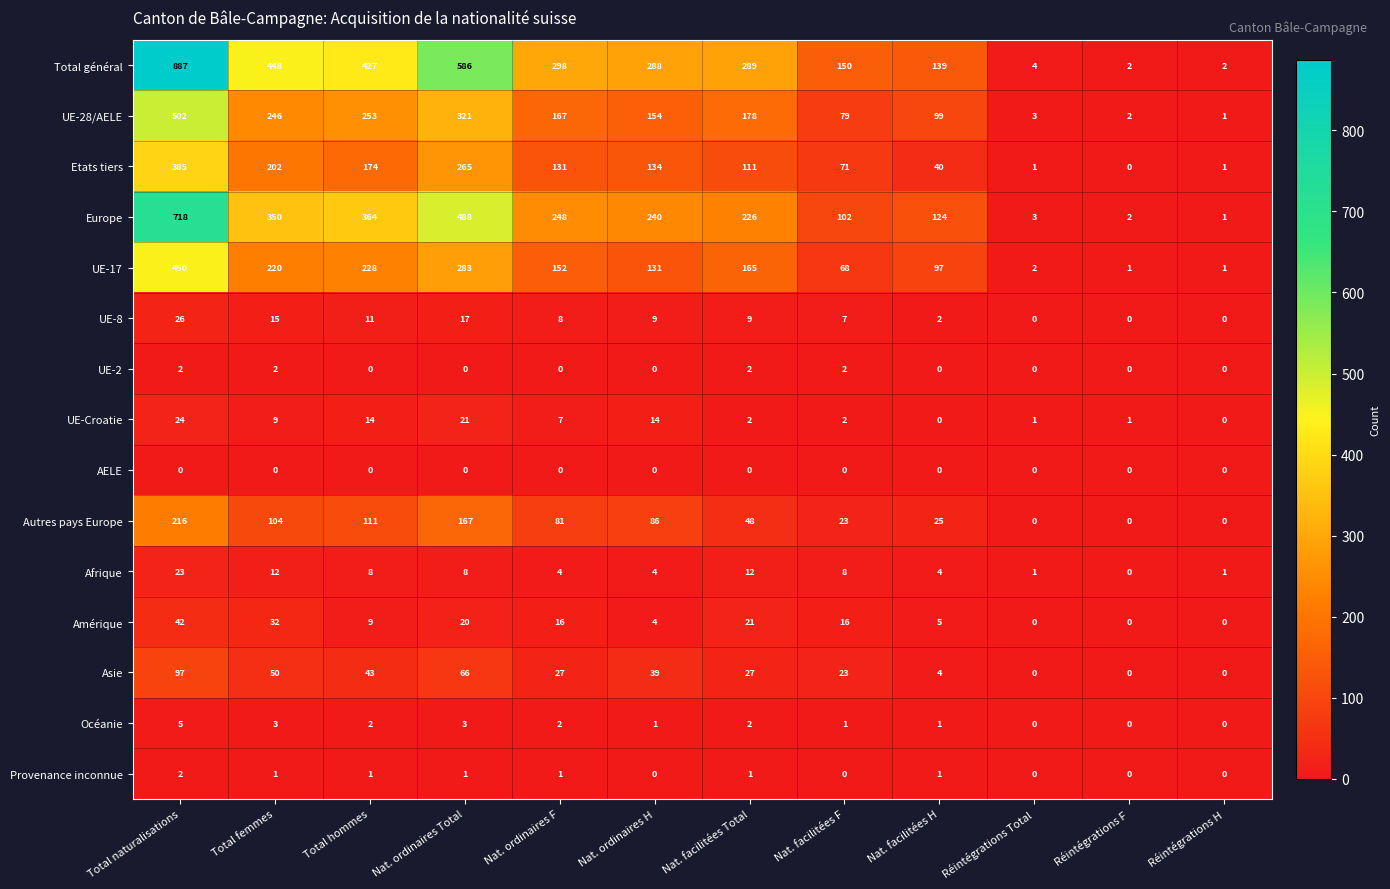

The UE-28/AELE series shows 156 at Nat. facilitées H. True or false?

False